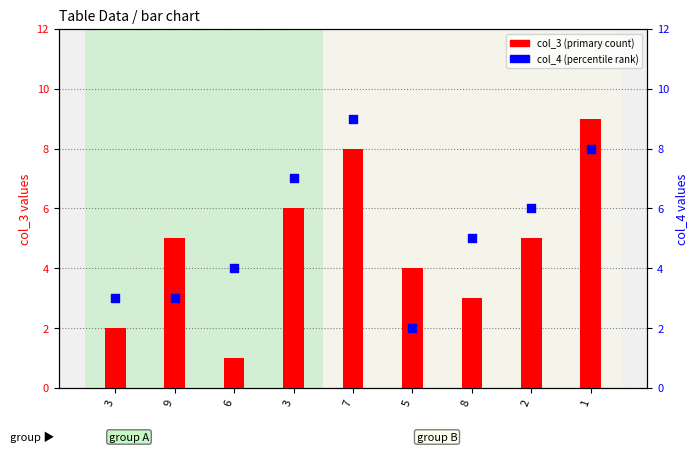

Which series reaches the maximum Y coordinate?

col_3 (primary count)